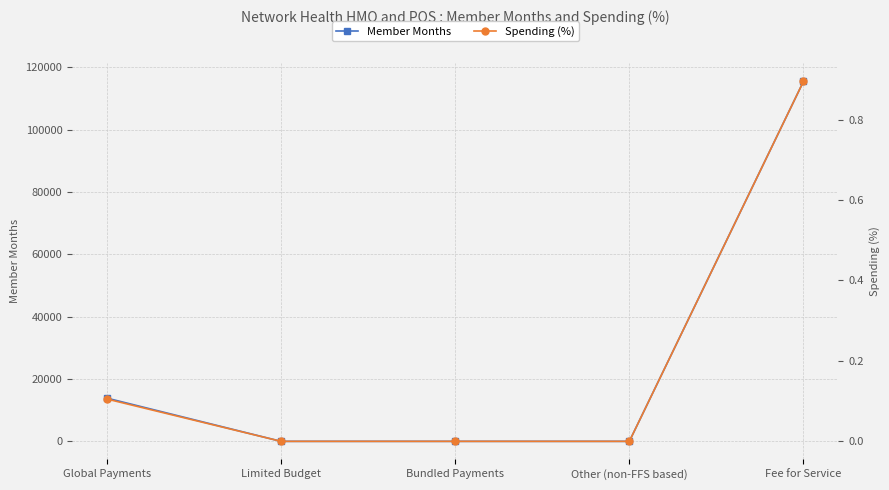

Reading left to right, what are all the values shown in this chart?

Member Months: Global Payments=13863.0	Limited Budget=0.0	Bundled Payments=0.0	Other (non-FFS based)=0.0	Fee for Service=115482.0
Spending (%): Global Payments=0.1	Limited Budget=0.0	Bundled Payments=0.0	Other (non-FFS based)=0.0	Fee for Service=0.9